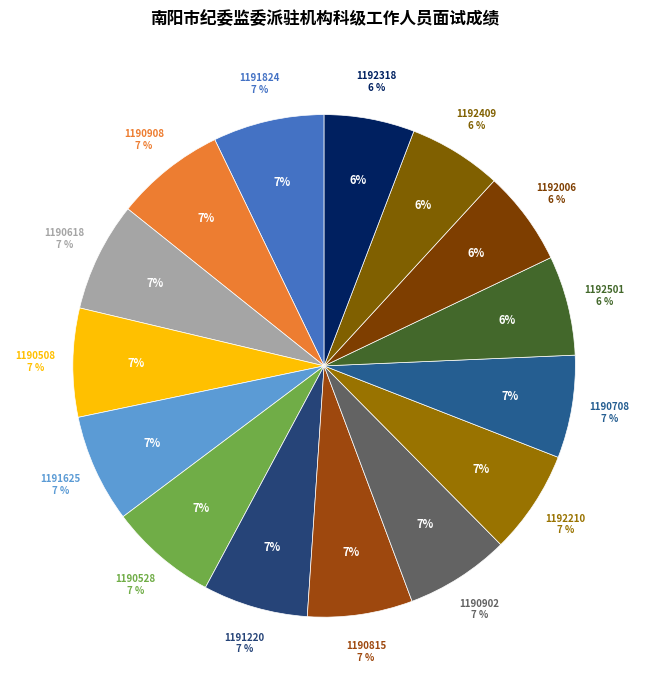

Is the sum of 1190902 and 1191625 greater than half?

No